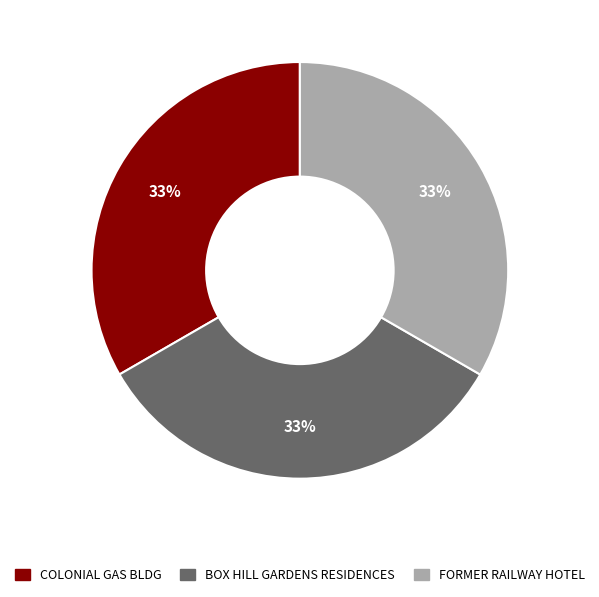

To the nearest percent, what is the average slice percentage?

33%